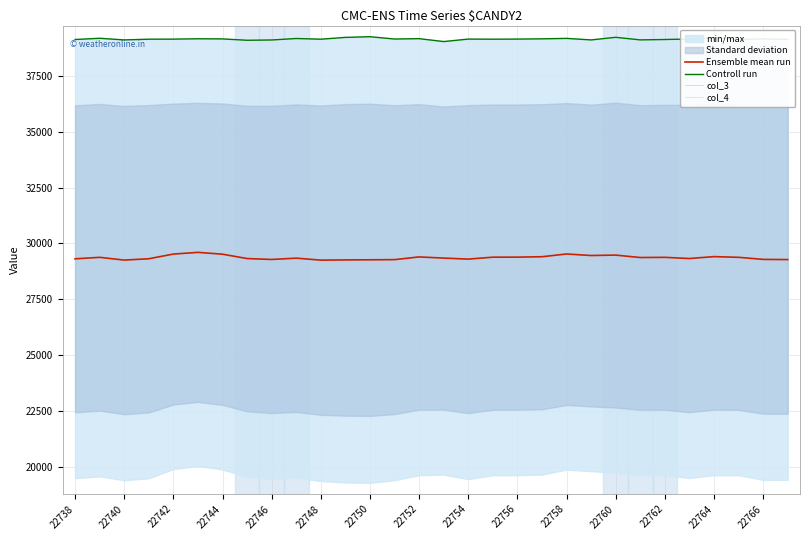

Which series has the largest total across all categories?

Controll run